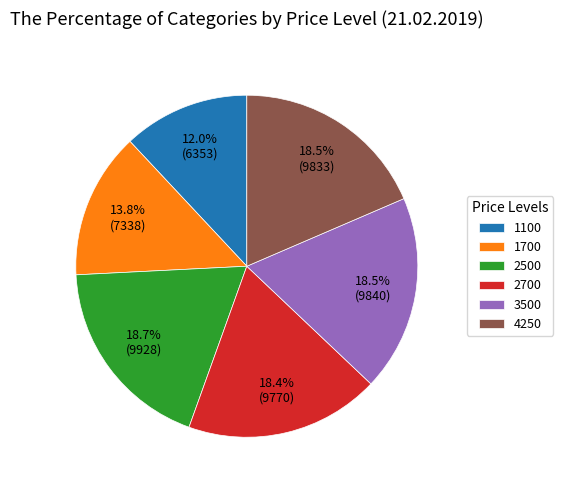

To the nearest percent, what percentage of the pie is 2500?

19%